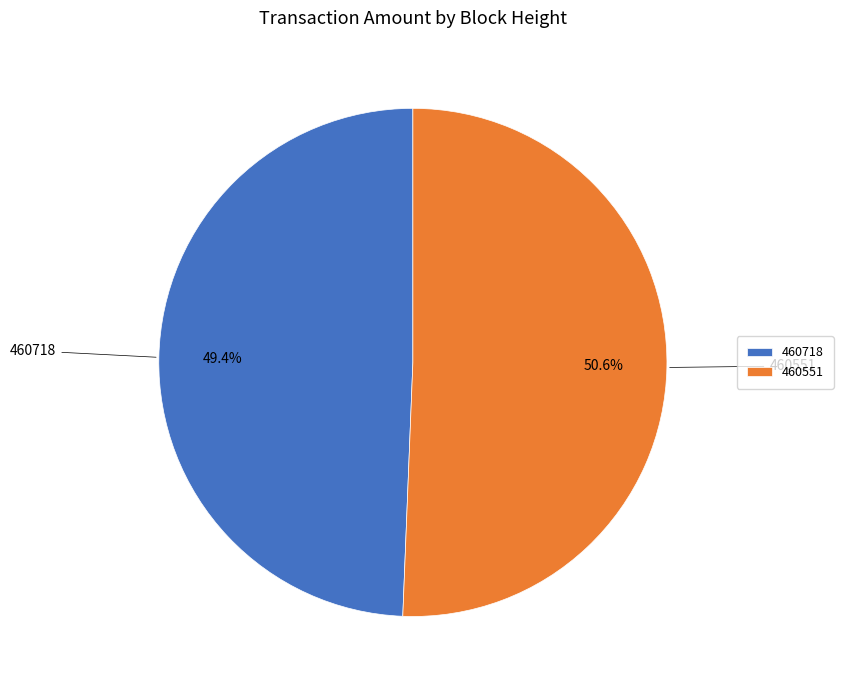

To the nearest percent, what is the difference between the largest and smallest slice percentages?

1%